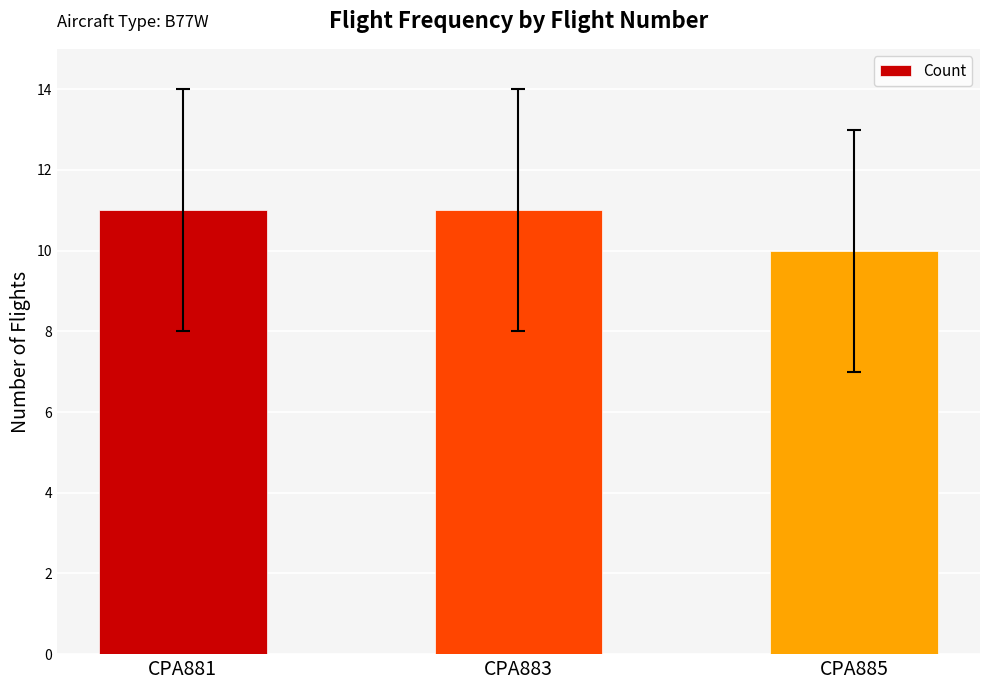

True or false: the data shows 17 at CPA885.

False